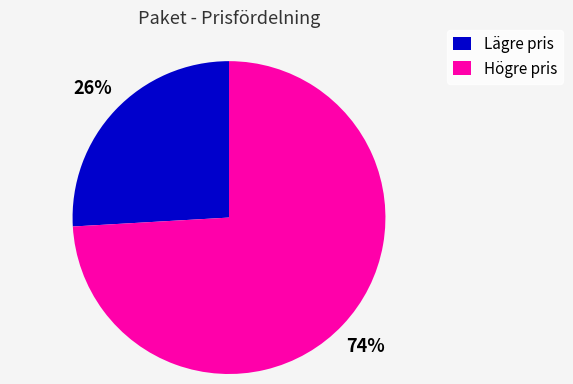

Which slice represents more than half of the pie?

Högre pris